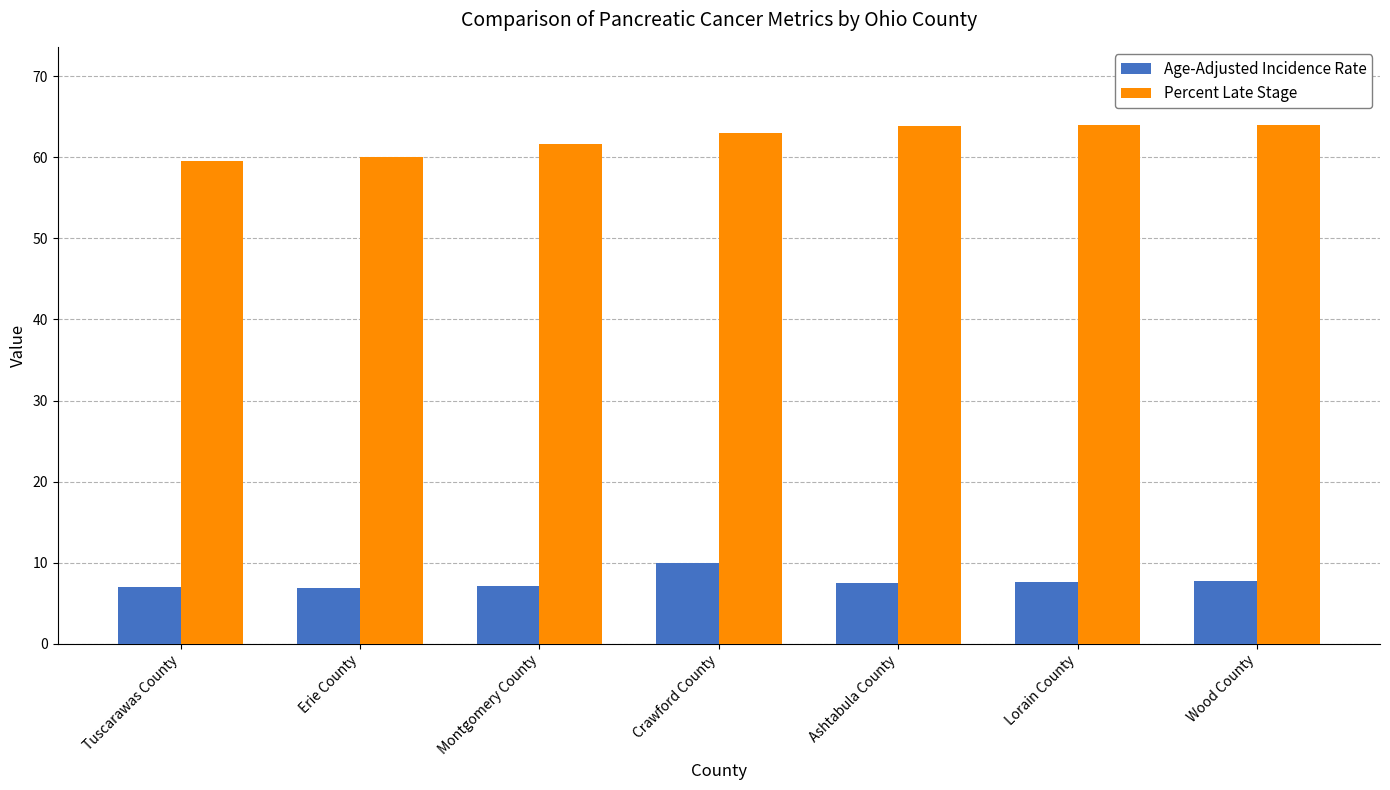

What is the value of the Percent Late Stage bar at the 6th from the left?

64.0